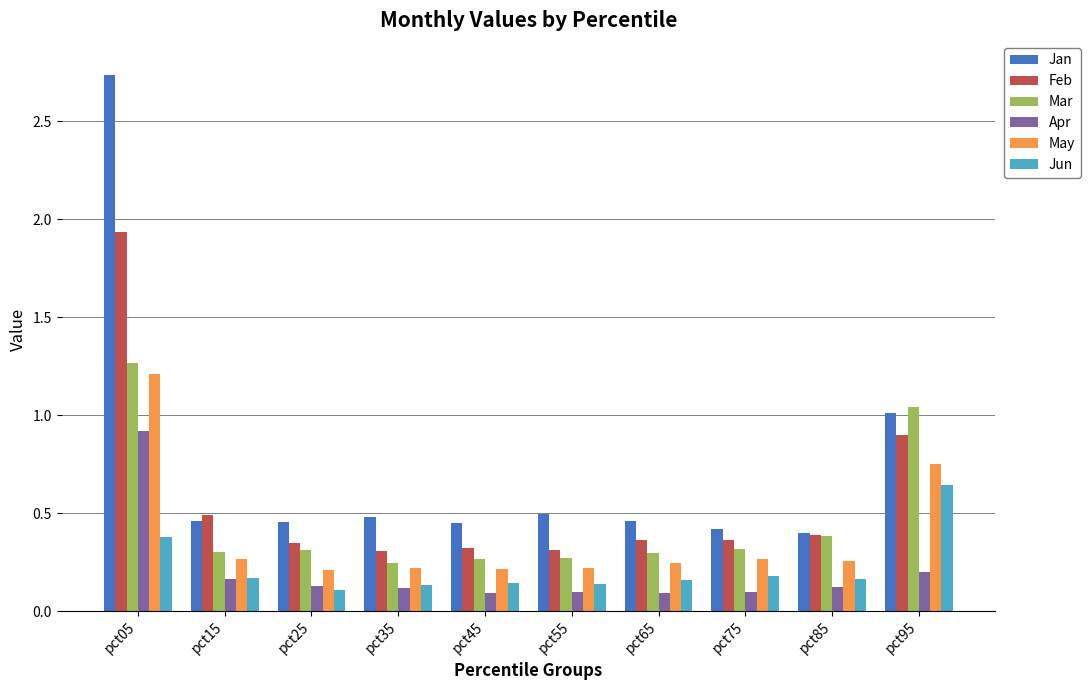

The Feb series shows 0.3 at pct45. True or false?

True